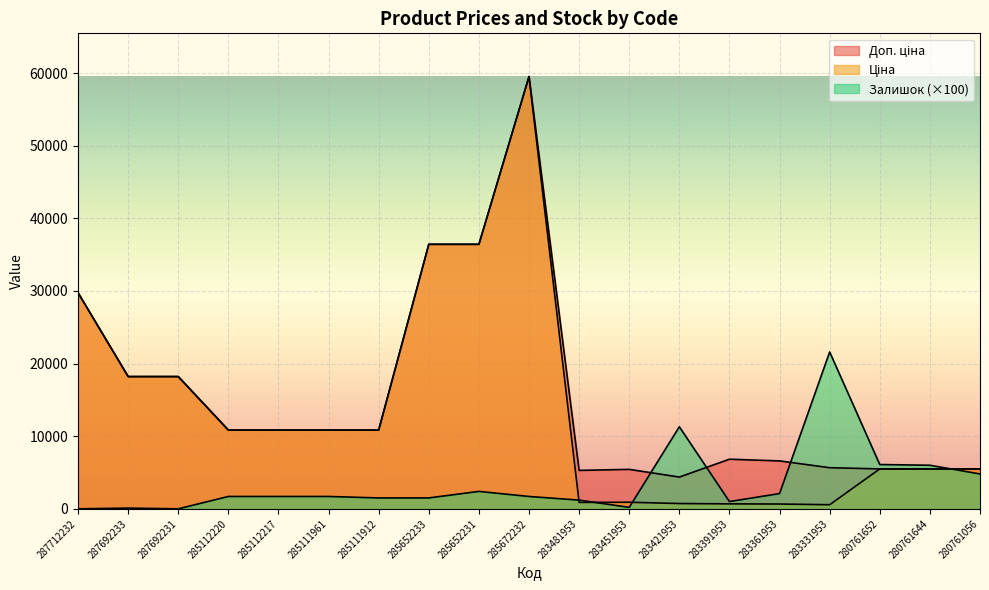

What is the maximum value for Залишок?

21600.0